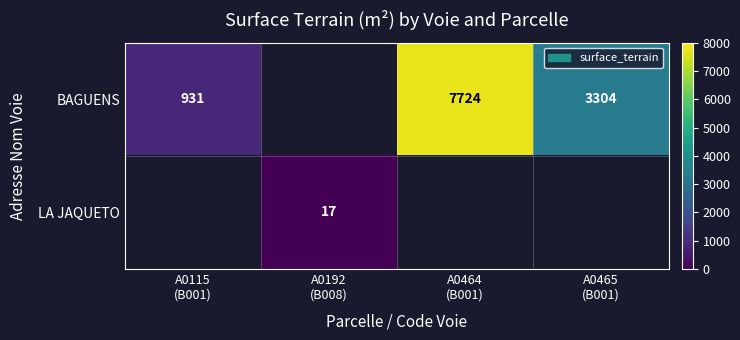

What is the smallest value displayed?

17.0